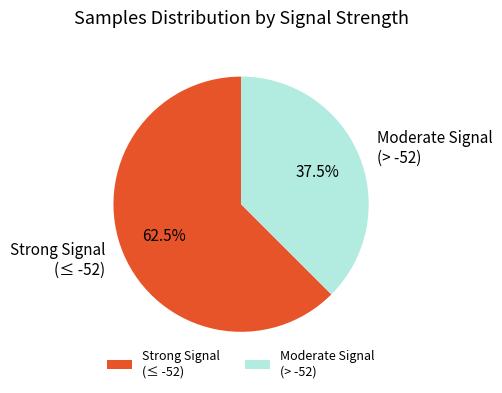

What percentage is NOT represented by Strong Signal (≤ -52)?

37.5%